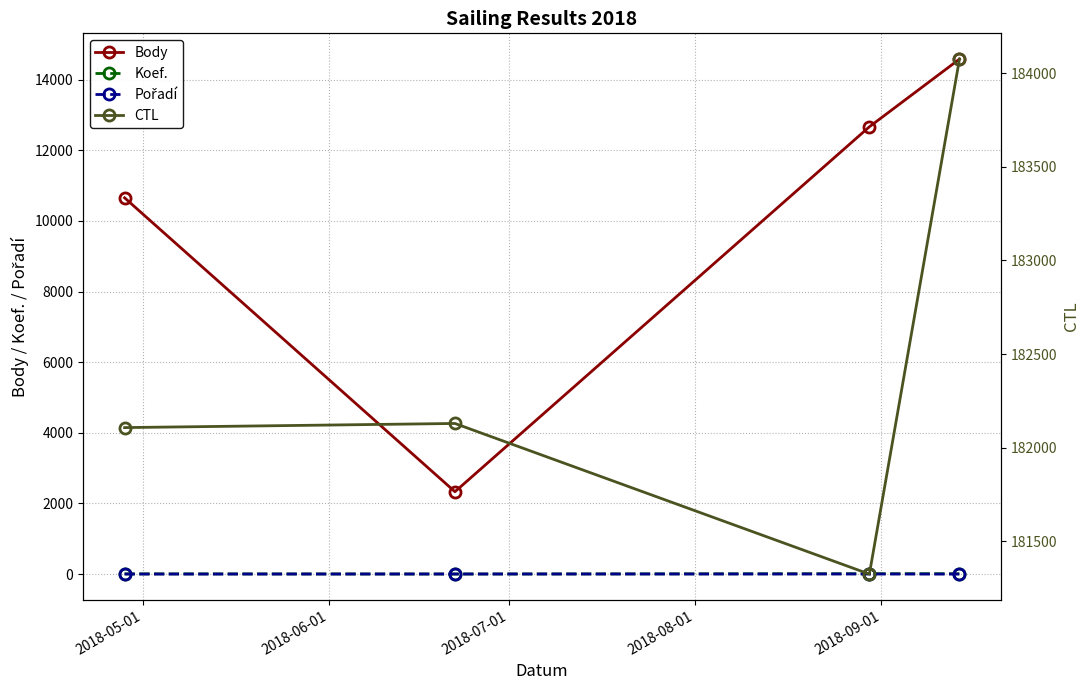

List the series in order of their peak value, lowest first.

Pořadí, Koef., Body, CTL